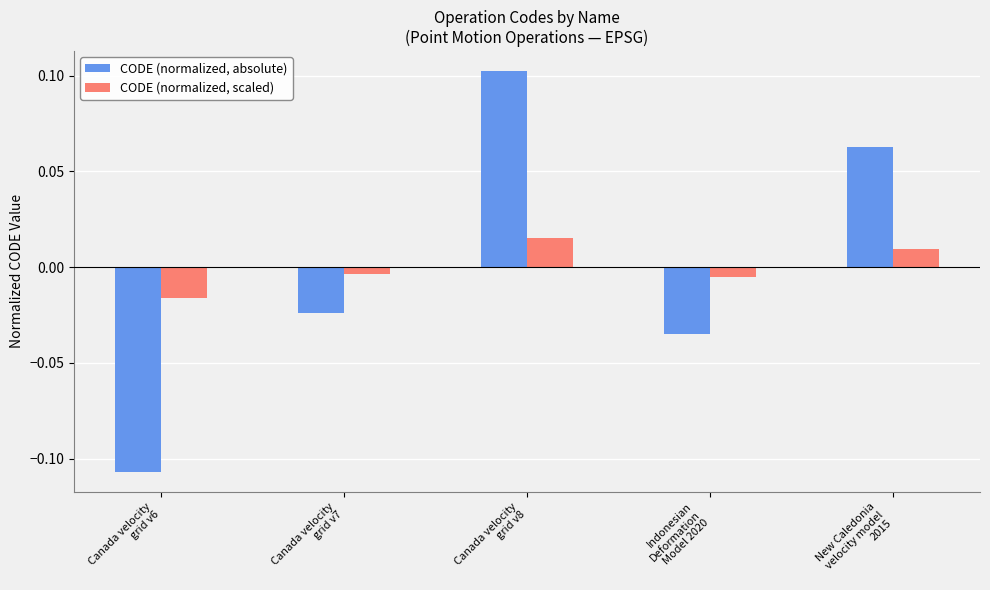

List the series in order of their peak value, highest first.

CODE (normalized, absolute), CODE (normalized, scaled)